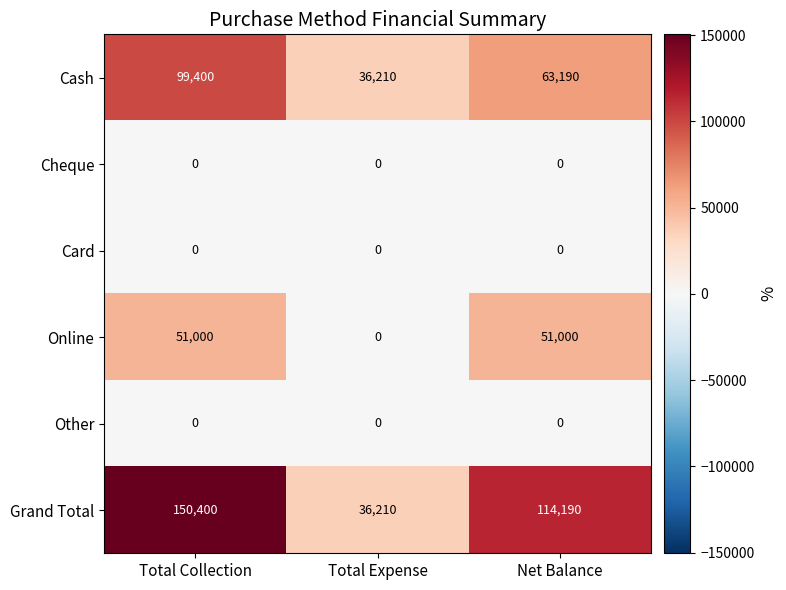

True or false: Card has a value of 0 at Net Balance.

True